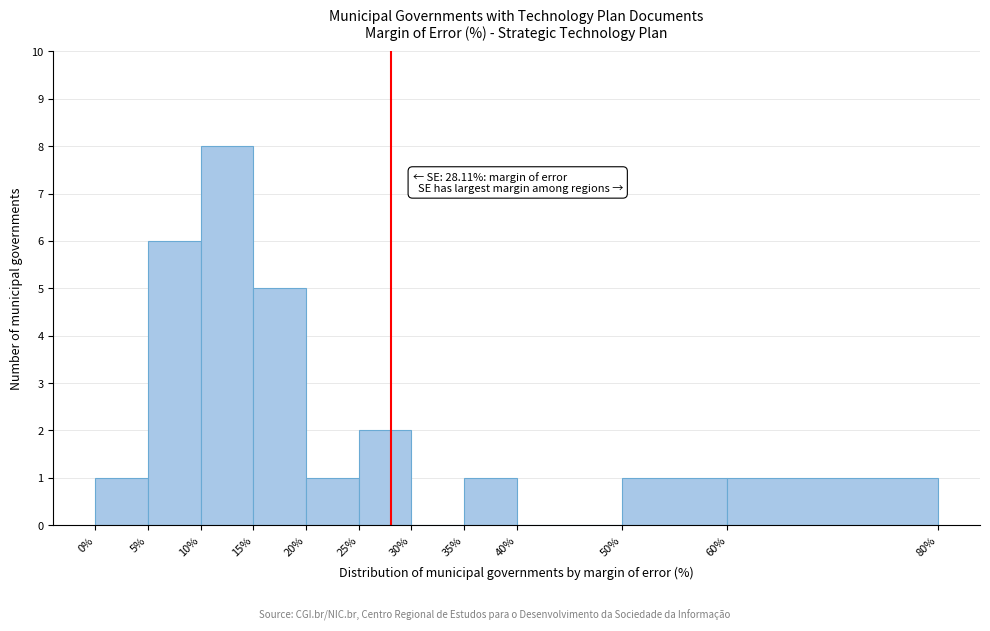

Which range on the x-axis has the tallest bar?

10% to 15%